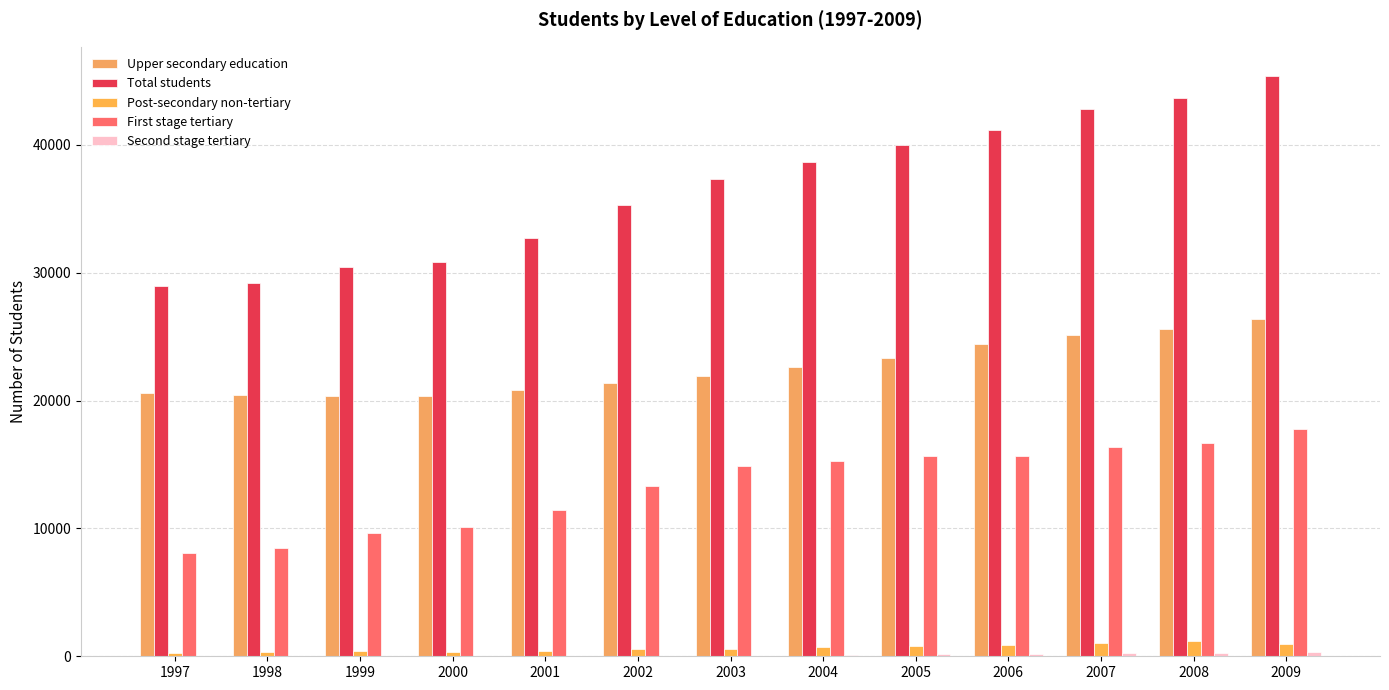

At 1998, list the series in order from smallest to largest.

Second stage tertiary, Post-secondary non-tertiary, First stage tertiary, Upper secondary education, Total students